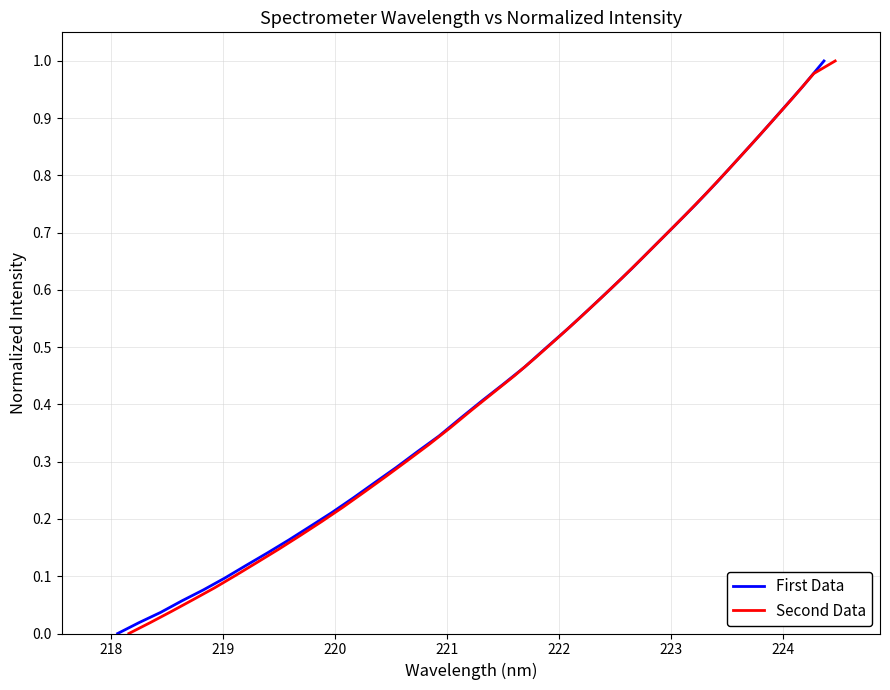

List the series in order of their peak value, highest first.

First Data, Second Data